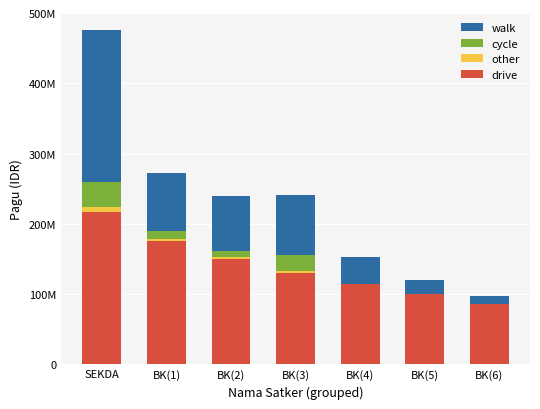

What is the total value across all series at BK(4)?

153246000